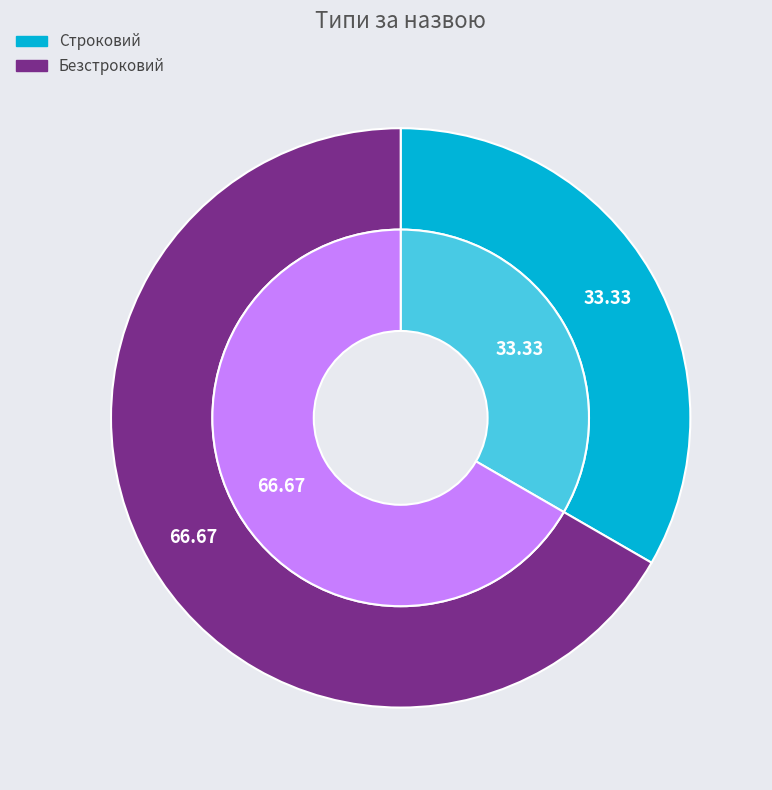

Count the number of slices in the pie.

2